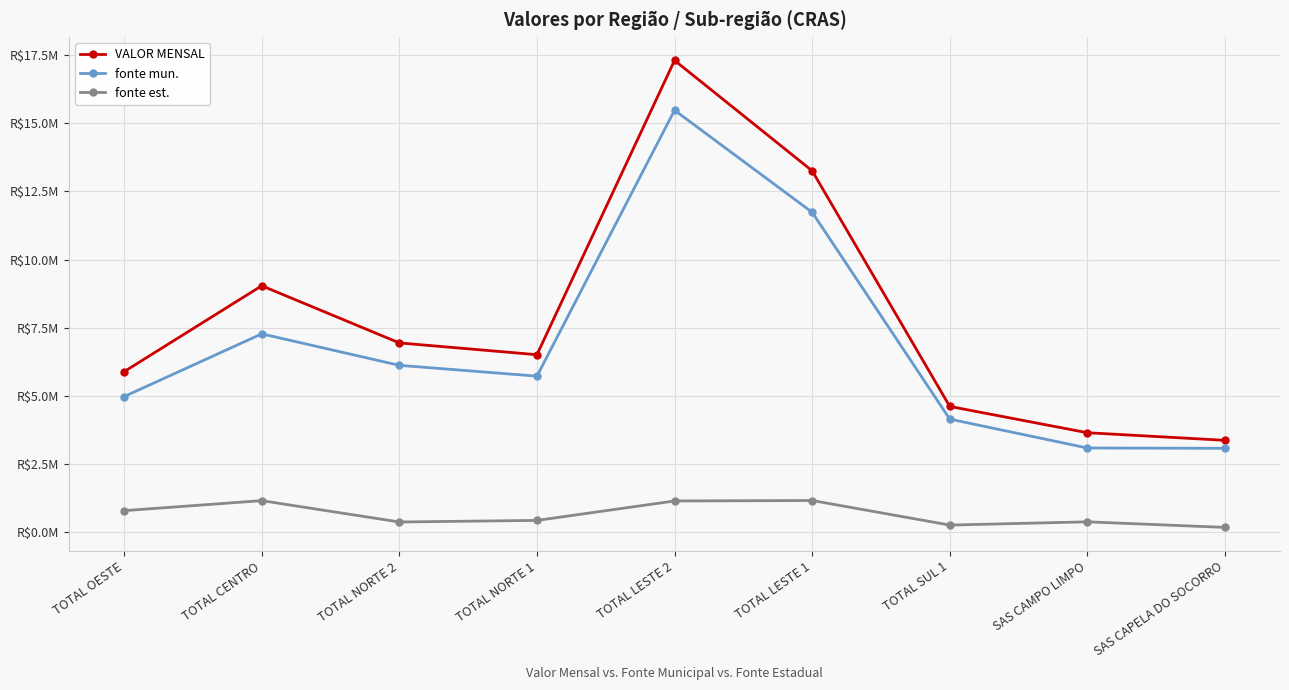

Reading left to right, what are all the values shown in this chart?

VALOR MENSAL: TOTAL OESTE=5888829.0	TOTAL CENTRO=9039076.4	TOTAL NORTE 2=6942397.6	TOTAL NORTE 1=6510213.6	TOTAL LESTE 2=17305122.0	TOTAL LESTE 1=13256175.0	TOTAL SUL 1=4613162.0	SAS CAMPO LIMPO=3648312.3	SAS CAPELA DO SOCORRO=3369643.9
fonte mun.: TOTAL OESTE=4974644.9	TOTAL CENTRO=7274969.0	TOTAL NORTE 2=6120630.6	TOTAL NORTE 1=5723542.2	TOTAL LESTE 2=15477439.7	TOTAL LESTE 1=11734482.0	TOTAL SUL 1=4147793.3	SAS CAMPO LIMPO=3087910.6	SAS CAPELA DO SOCORRO=3076290.7
fonte est.: TOTAL OESTE=789729.1	TOTAL CENTRO=1157234.7	TOTAL NORTE 2=374123.9	TOTAL NORTE 1=432075.0	TOTAL LESTE 2=1144988.5	TOTAL LESTE 1=1161797.4	TOTAL SUL 1=260838.9	SAS CAMPO LIMPO=379969.5	SAS CAPELA DO SOCORRO=175400.2